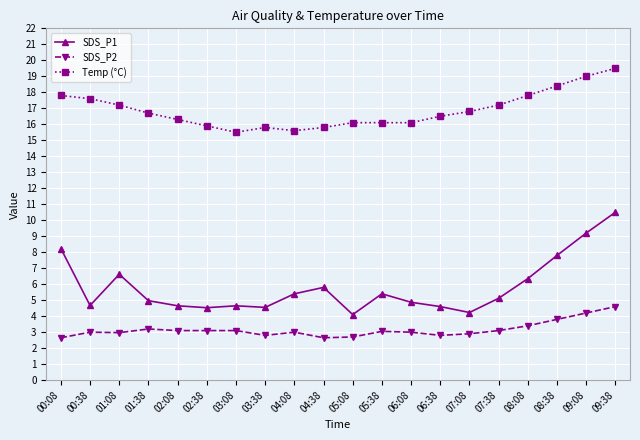

What is the lowest value of the Temp (°C) series?

15.5